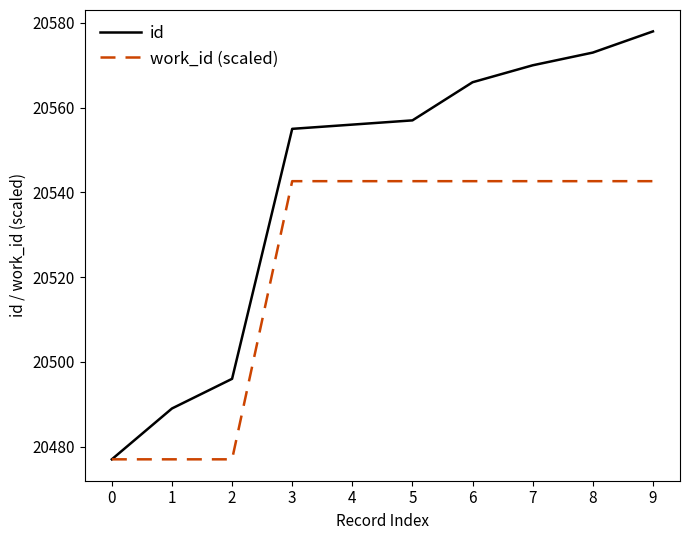

At 3, list the series in order from largest to smallest.

id, work_id (scaled)